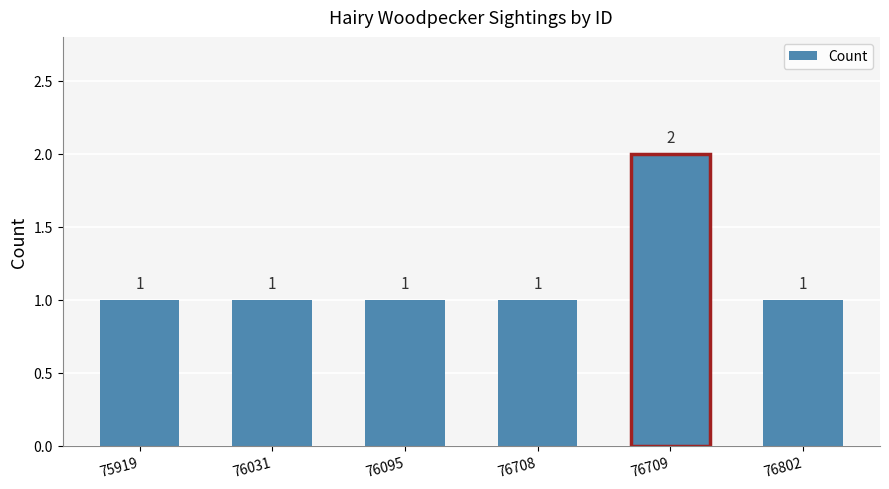

What is the value of the 2nd bar from the left?

1